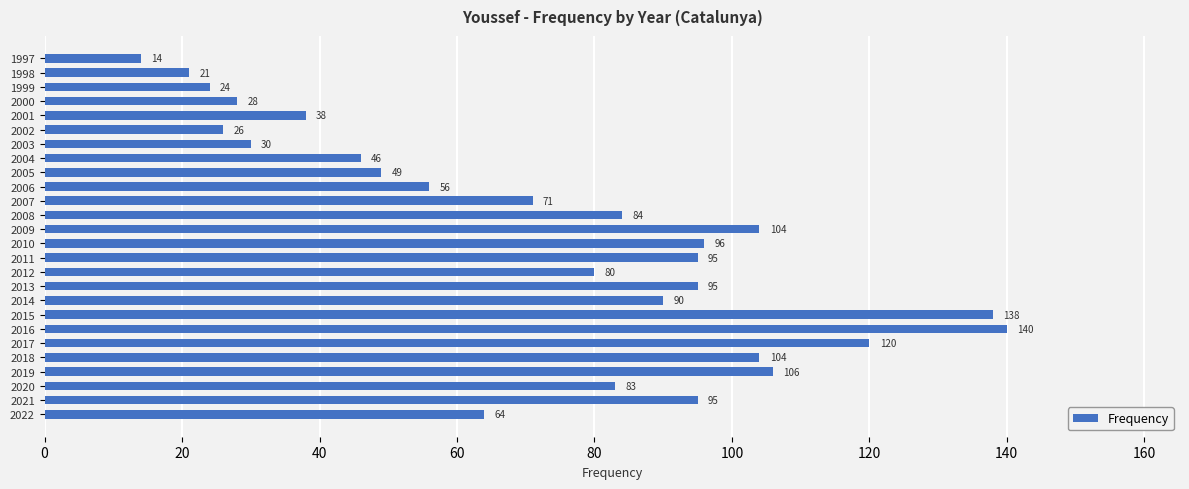

How many categories are shown in the chart?

26